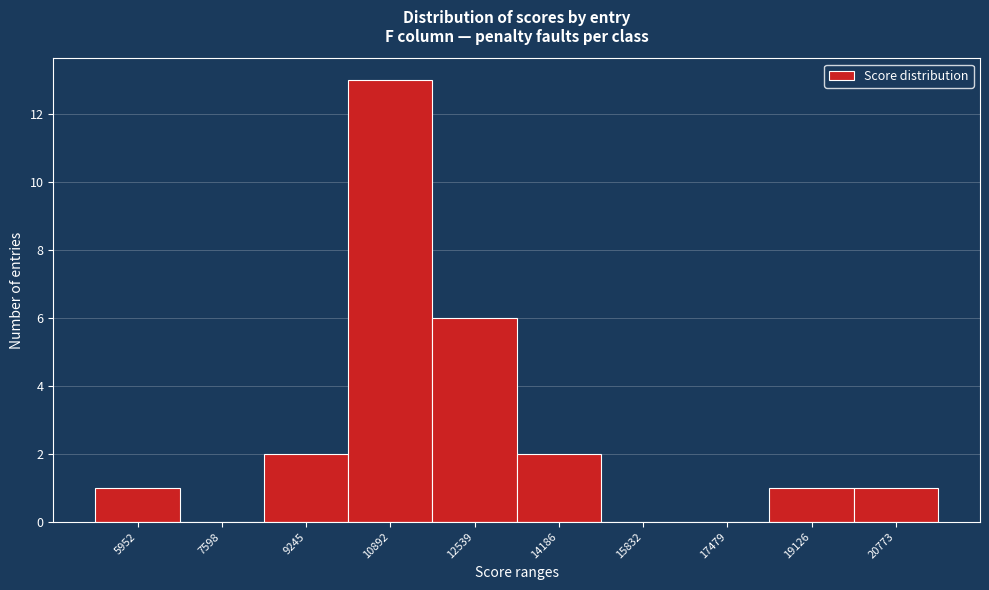

Reading left to right, list all the values displayed in this chart.

5952=1	7598=0	9245=2	10892=13	12539=6	14186=2	15832=0	17479=0	19126=1	20773=1